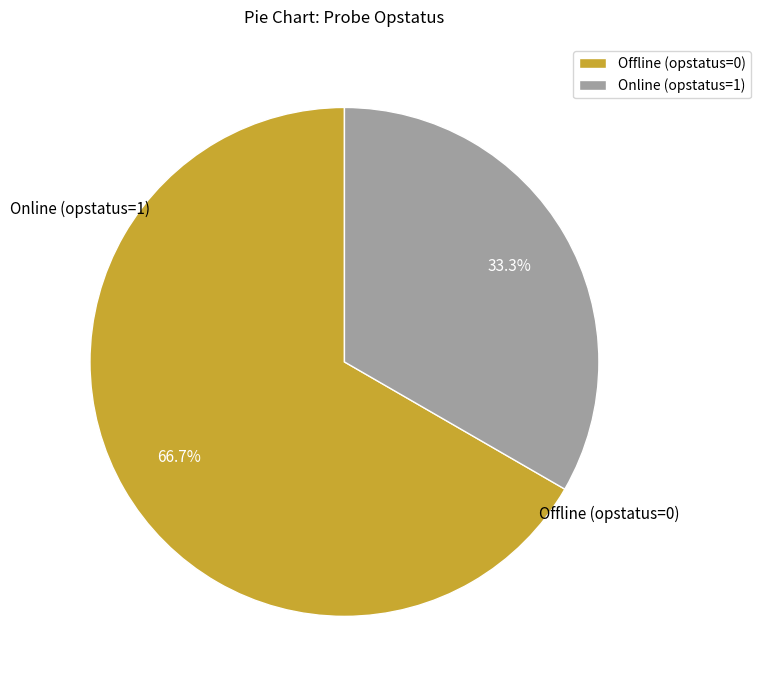

To the nearest percent, what is the difference between the largest and smallest slice percentages?

33%